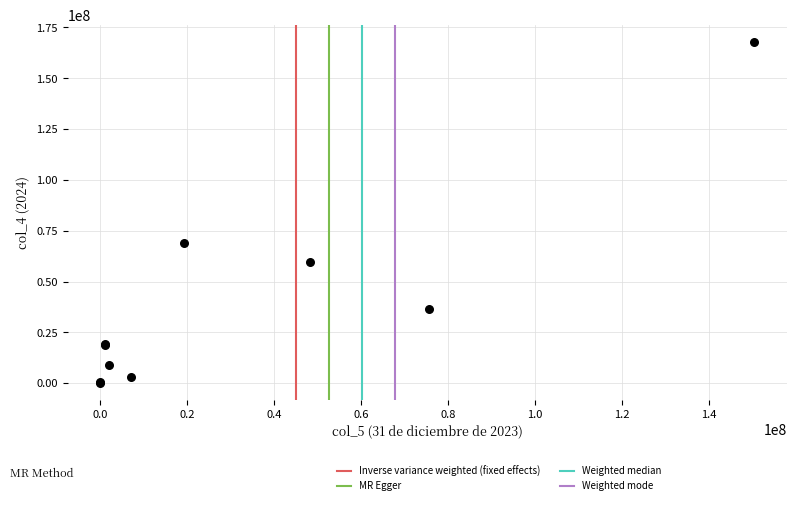

What Y value in the scatter plot is closest to 83932323?

68826893.3